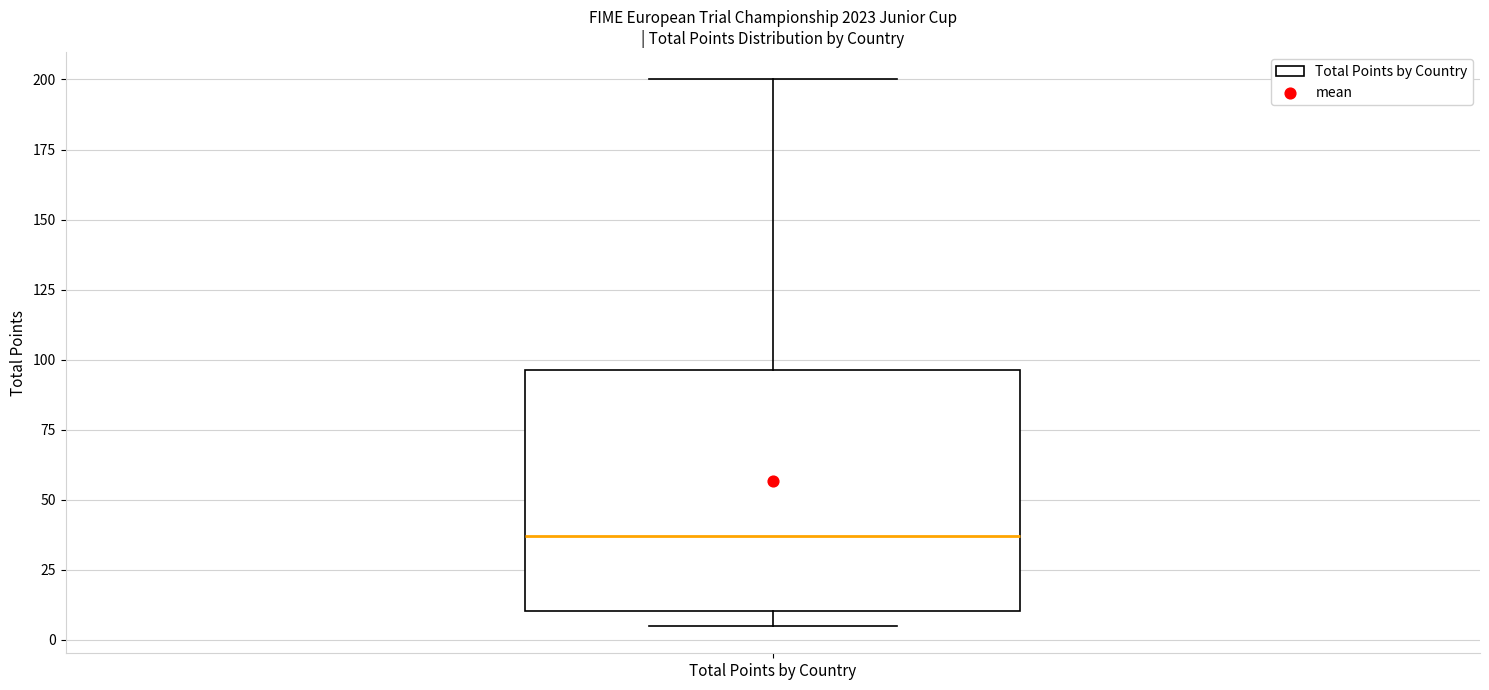

Transcribe this box plot: give where the median line is, the range the box spans, and where the two whiskers end, as read against the y-axis. The values are not printed on the chart, so give them approximately, as read against the axis.

median 35, box 10 to 95, whiskers 5 to 200